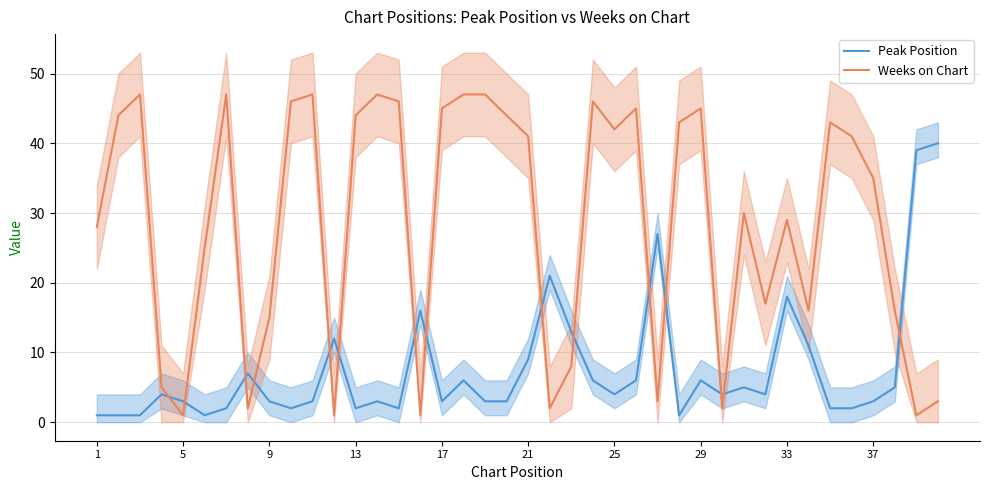

What is the maximum value for Weeks on Chart?

47